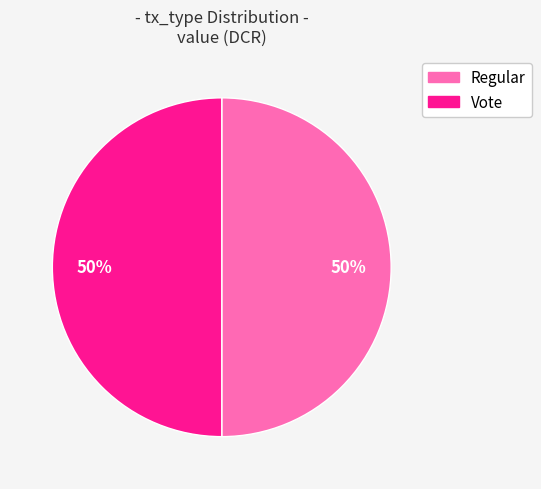

What percentage is the Vote slice, to the nearest percent?

50%